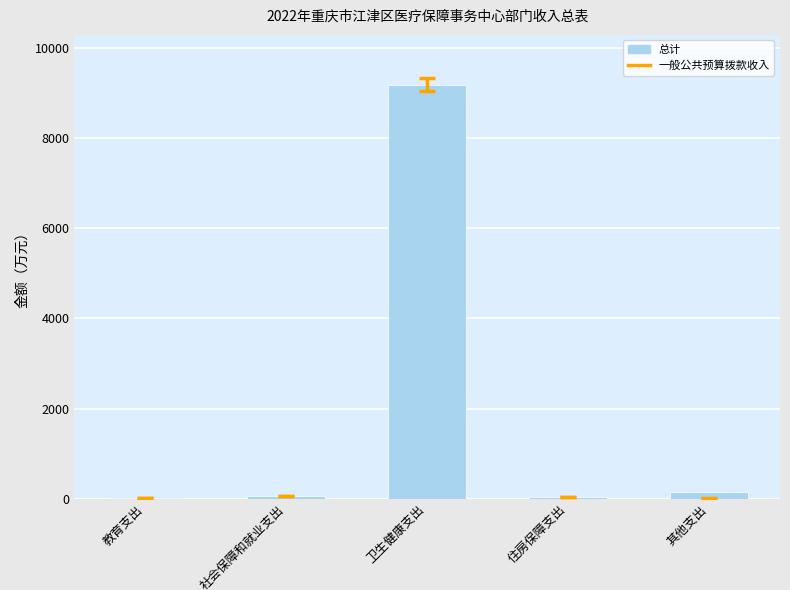

The chart shows a value of 13401.7 at 卫生健康支出. True or false?

False